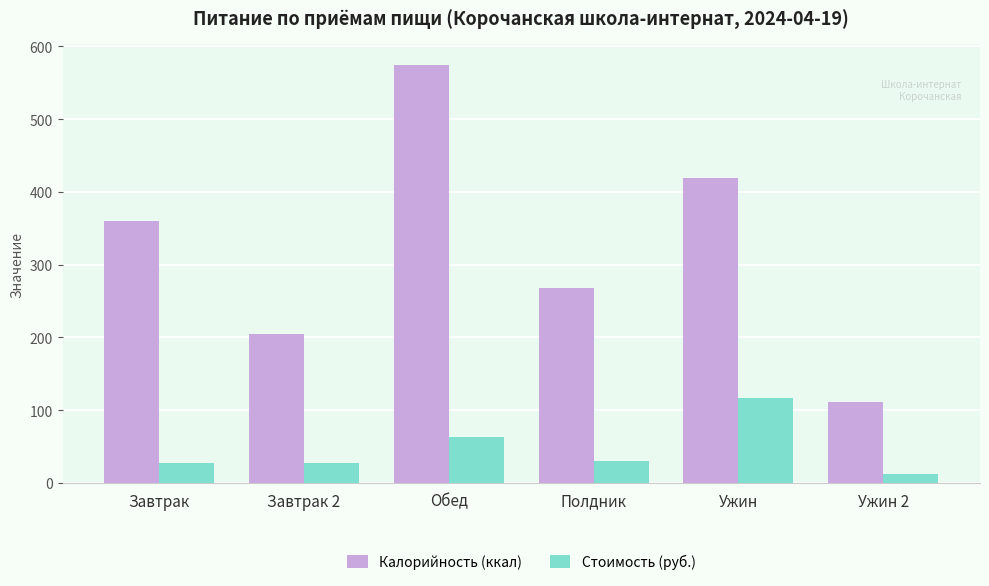

Which series changed the most between Завтрак and Полдник?

Калорийность (ккал)